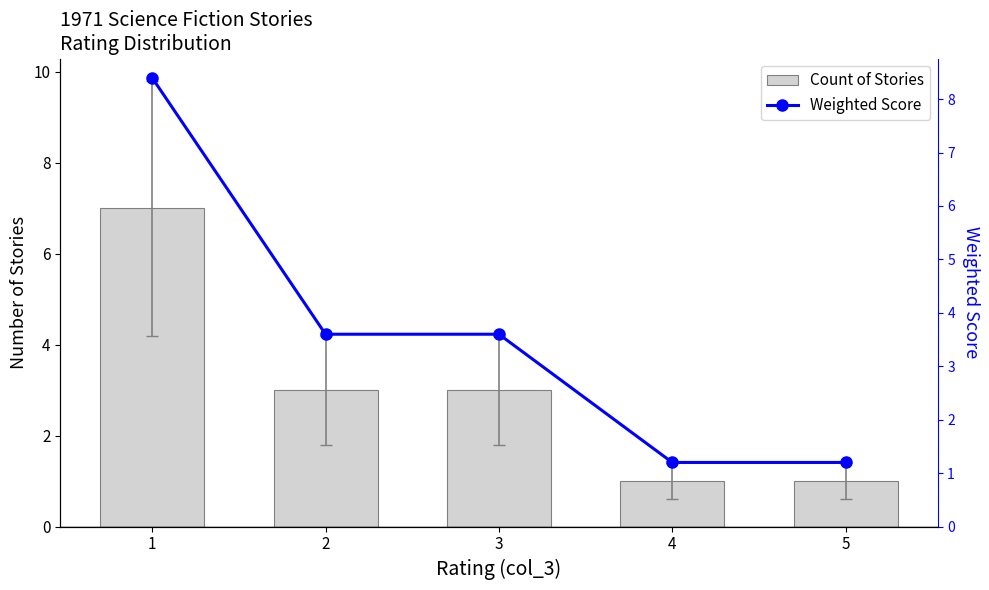

Is the value of Weighted Score at 1 greater than the value of Count of Stories at 1?

Yes